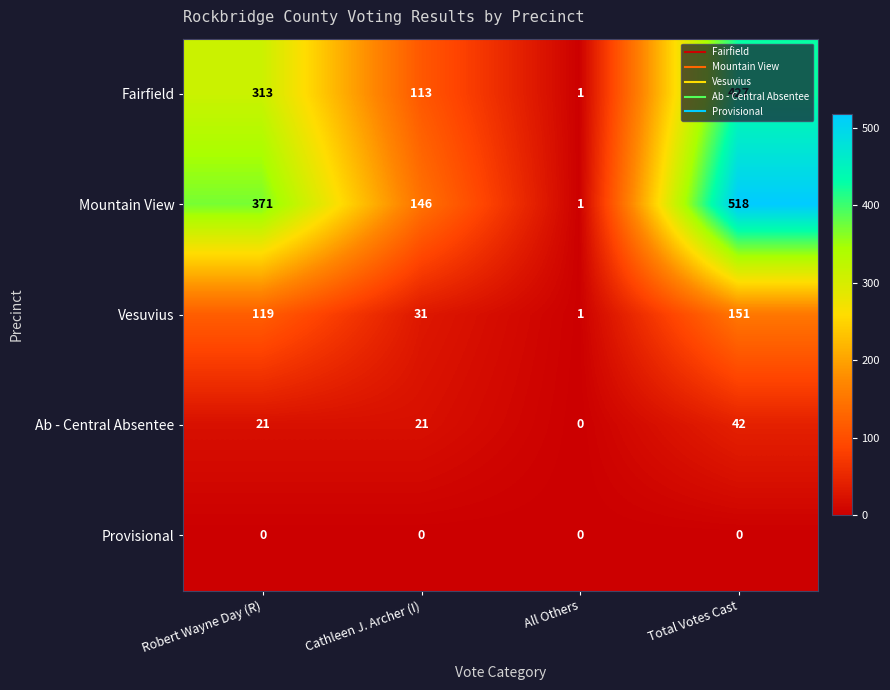

How many Ab - Central Absentee values are between 21 and 42?

3